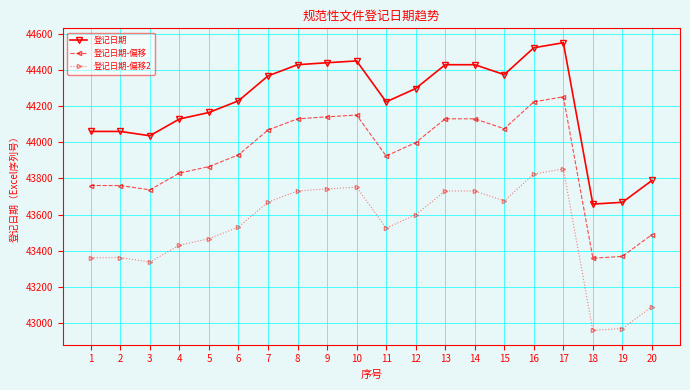

Where does the 登记日期-偏移2 series first go above 43599?

7